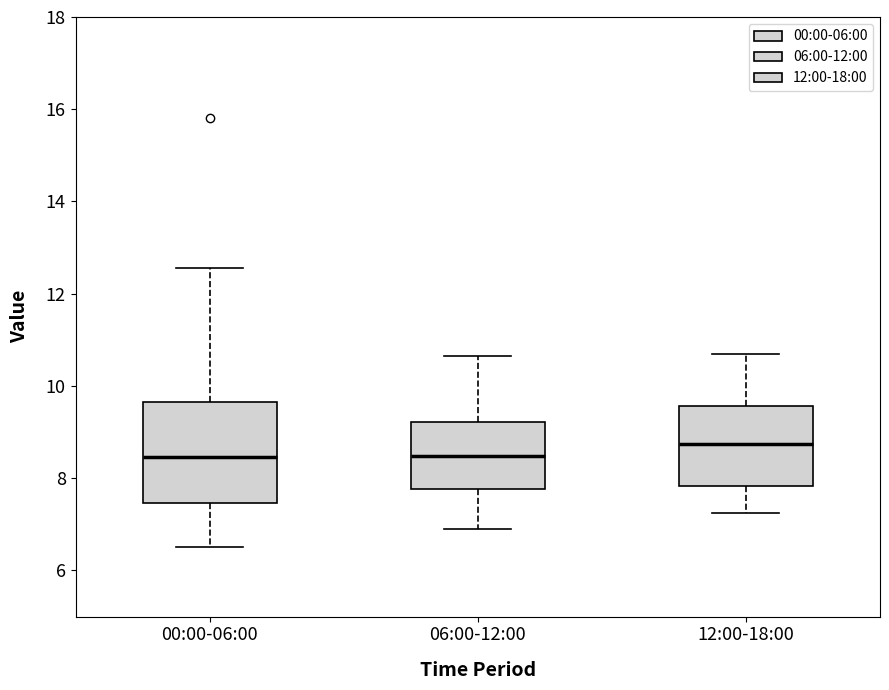

Reading left to right, read every box against the y-axis: the position of its median line, the range the box covers, and the ends of its whiskers. The values are not printed on the chart, so give them approximately, as read against the axis.

00:00-06:00: median 8.4, box 7.4 to 9.6, whiskers 6.6 to 12.6
06:00-12:00: median 8.4, box 7.8 to 9.2, whiskers 7.0 to 10.6
12:00-18:00: median 8.8, box 7.8 to 9.6, whiskers 7.2 to 10.8